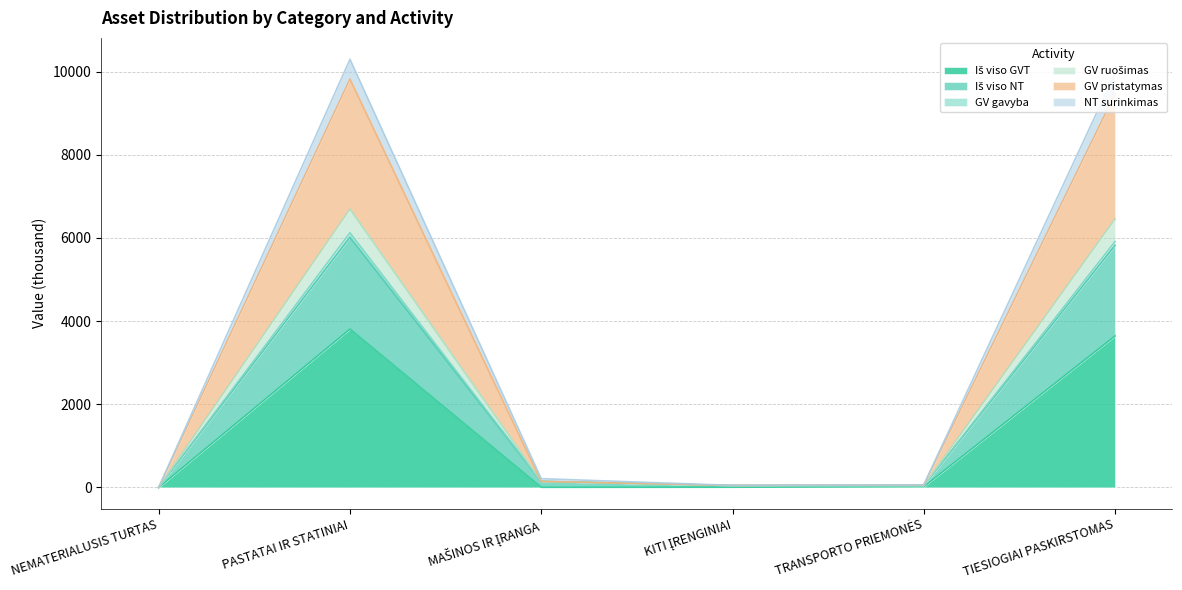

How many lines are shown in the chart?

6